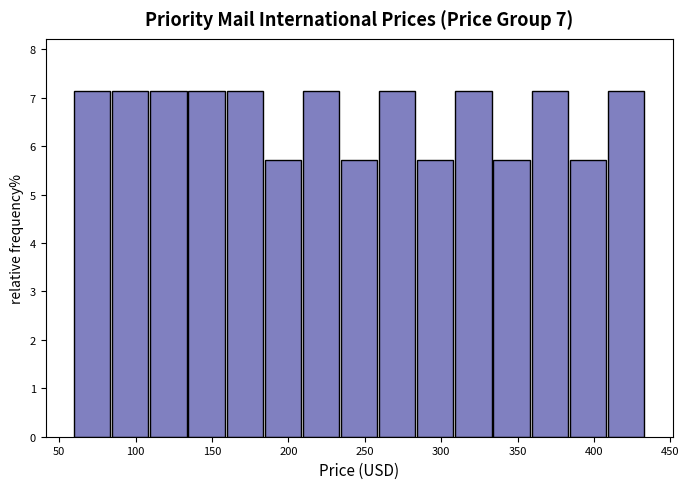

Reading left to right, transcribe this chart: for each bar, give the range it covers on the x-axis and its height. Neither the bar edges nor the heights are printed on the chart, so give them approximately, as read against the axes.

60 to 85: 7.1
85 to 110: 7.1
110 to 135: 7.1
135 to 160: 7.1
160 to 185: 7.1
185 to 210: 5.7
210 to 235: 7.1
235 to 260: 5.7
260 to 285: 7.1
285 to 310: 5.7
310 to 335: 7.1
335 to 360: 5.7
360 to 385: 7.1
385 to 410: 5.7
410 to 435: 7.1